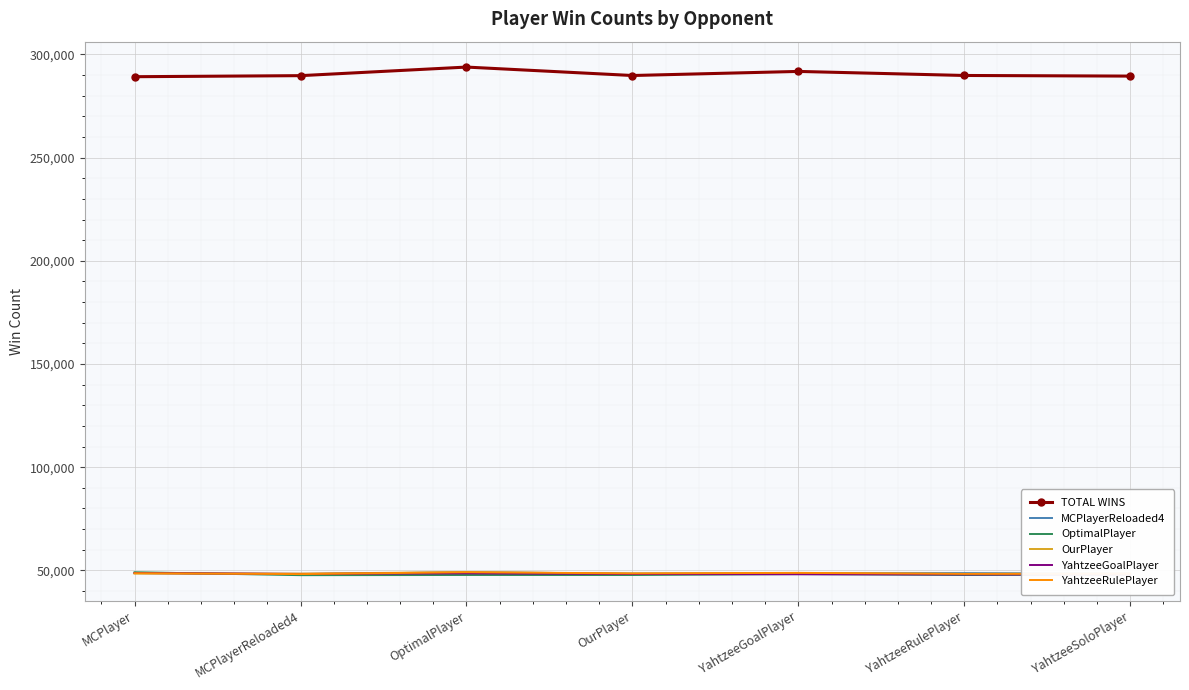

What is the total value across all series at YahtzeeSoloPlayer?

530700